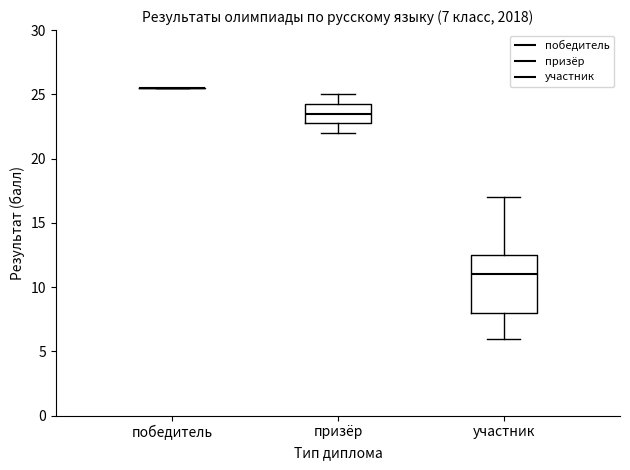

Which box is the tallest, from its lower edge to its upper edge?

участник